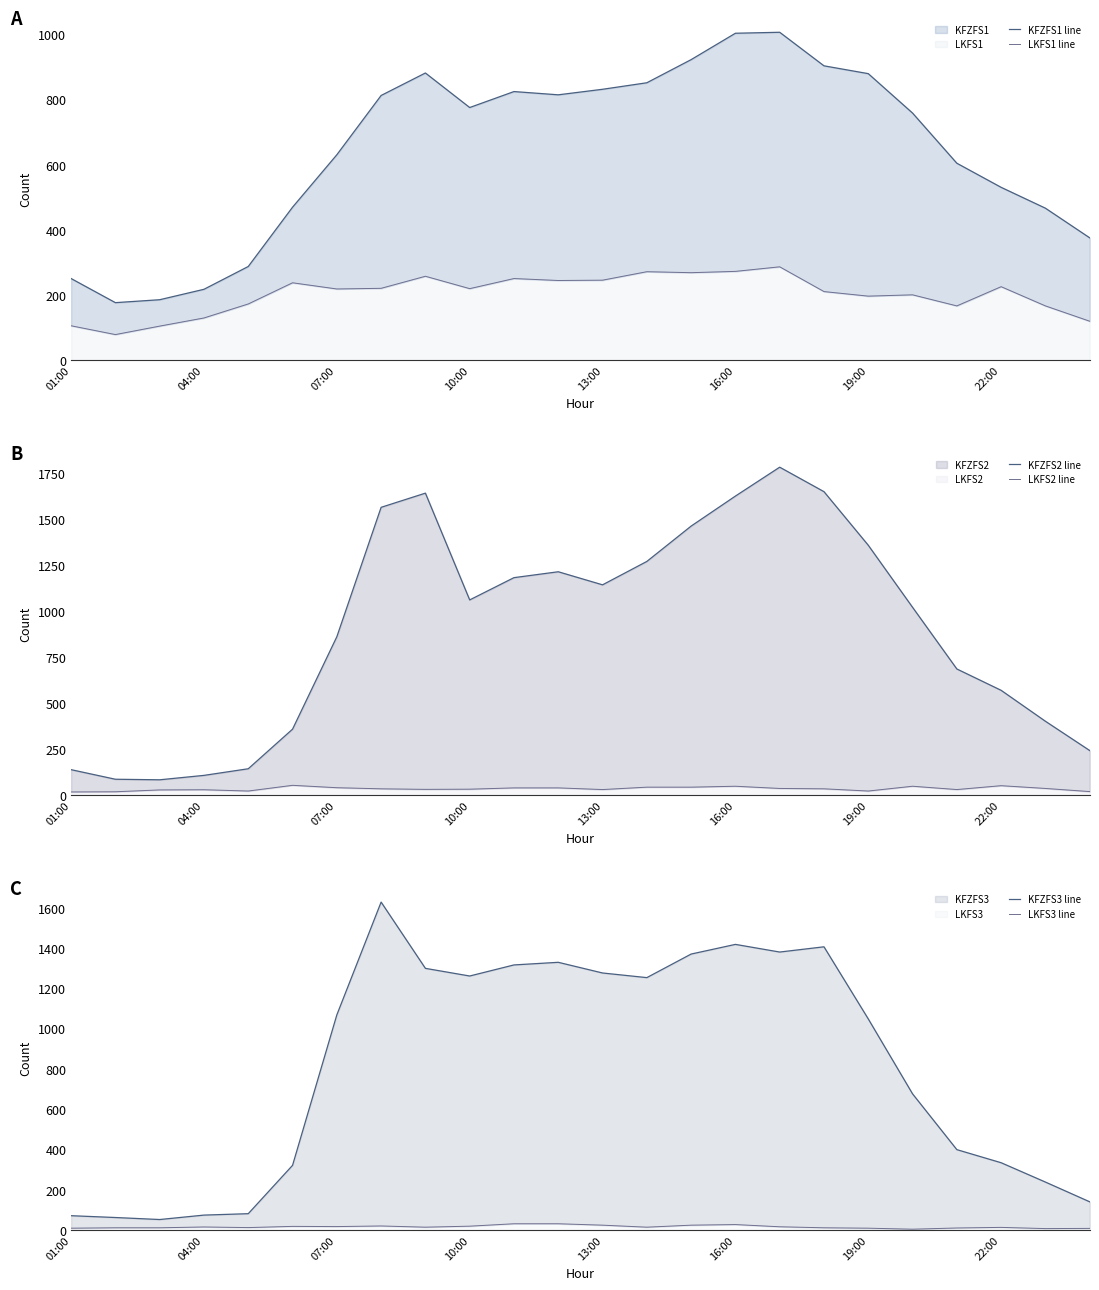

True or false: LKFS2 line and KFZFS2 line intersect in this chart.

False